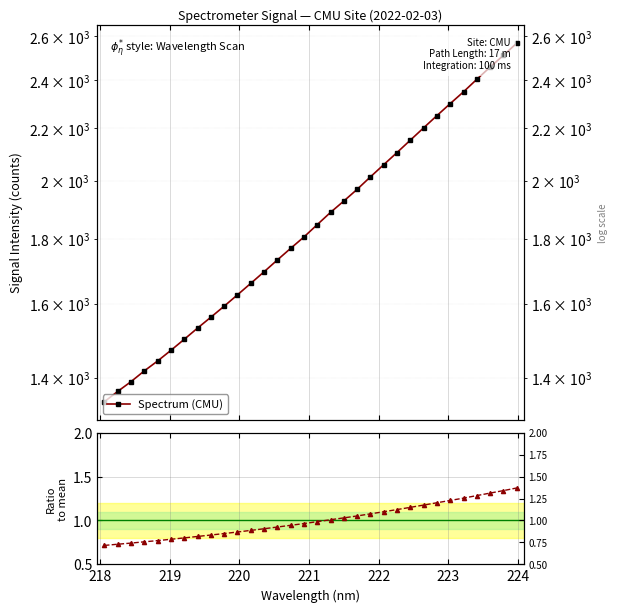

True or false: Spectrum (CMU) and Ratio to mean intersect in this chart.

False